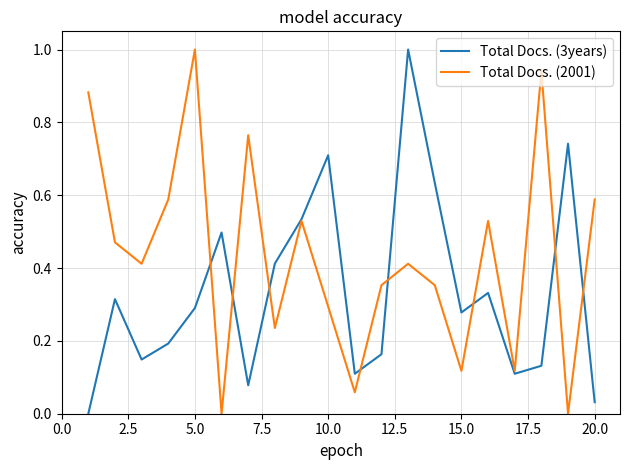

True or false: Total Docs. (2001) has more than 1 points higher than both neighbors.

True